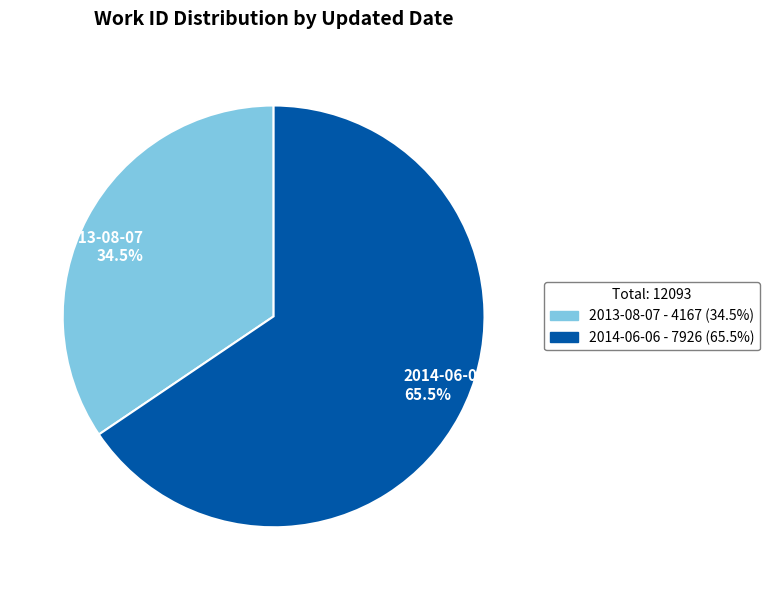

To the nearest percent, what is the difference between the 2014-06-06 and 2013-08-07 slice percentages?

31%